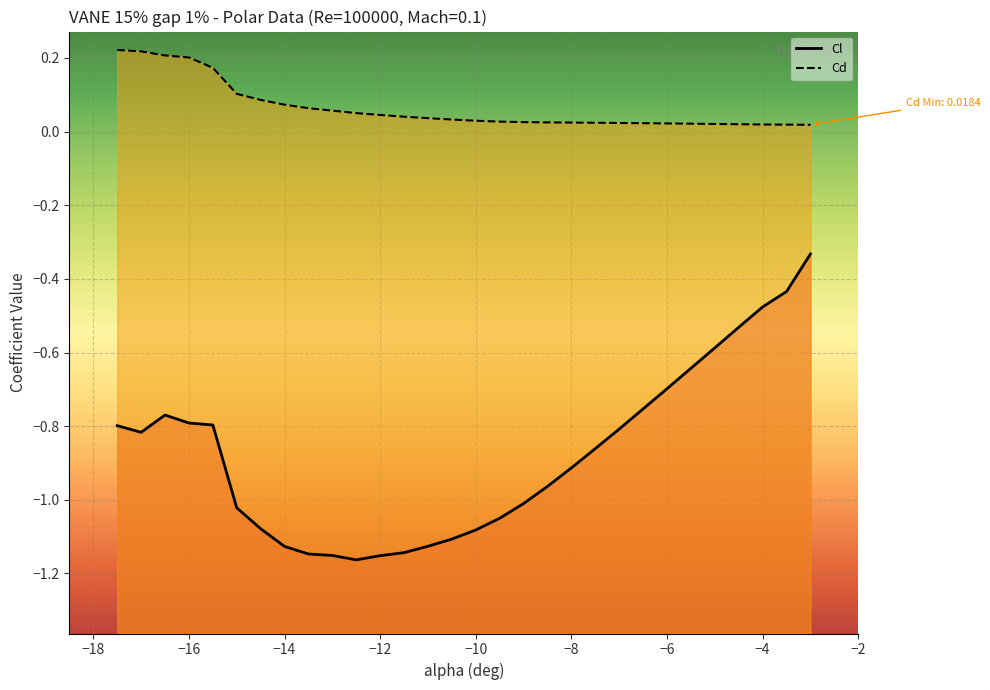

What is the total value across all series at -8.5?

-0.9